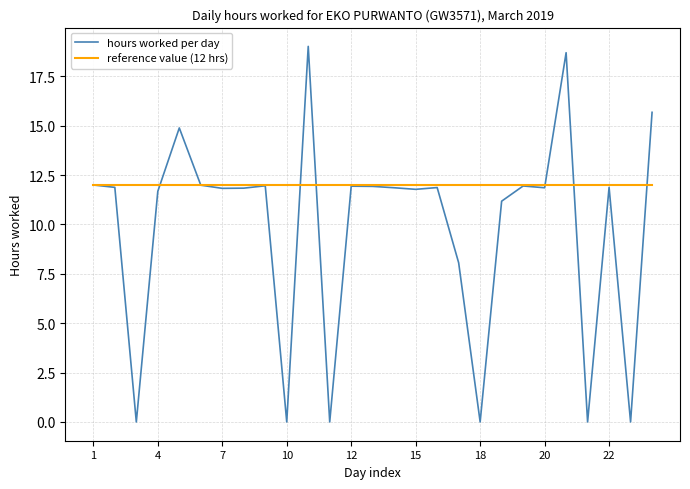

How many points are higher than both their immediate neighbors (excluding endpoints)?

8